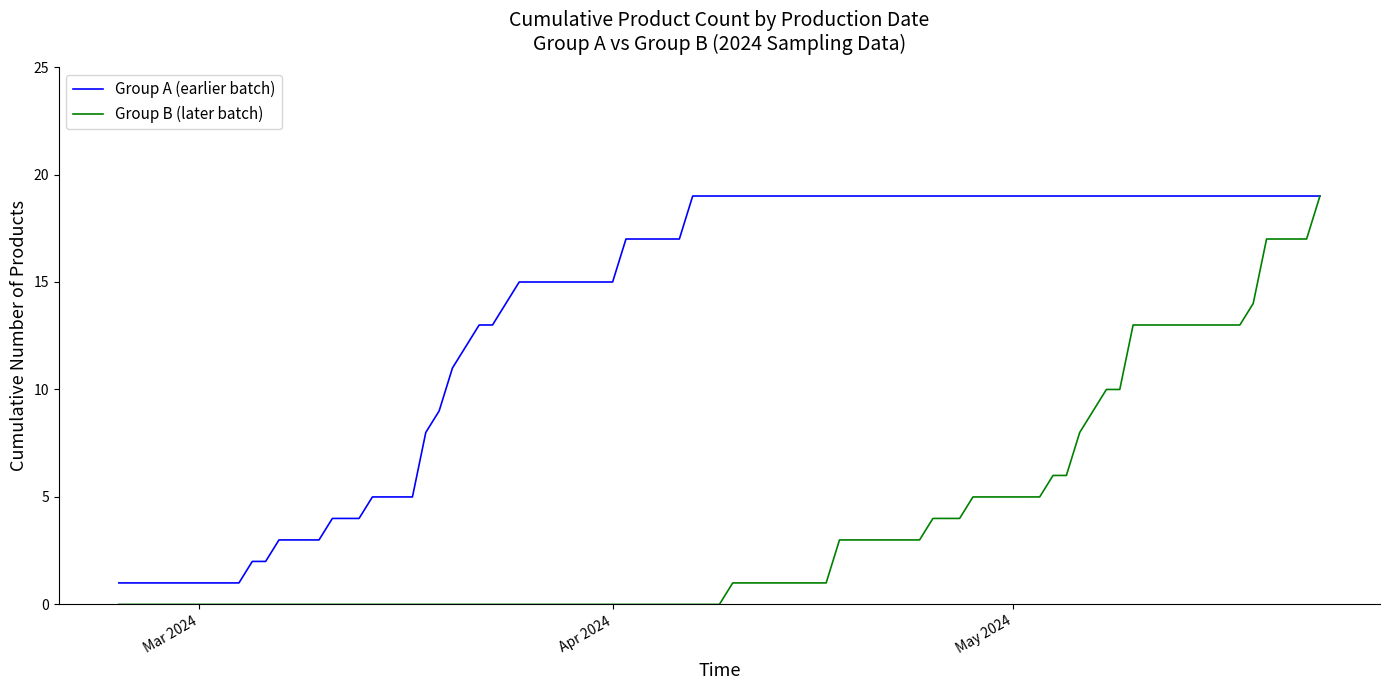

Which series has the largest total across all categories?

Group A (earlier batch)